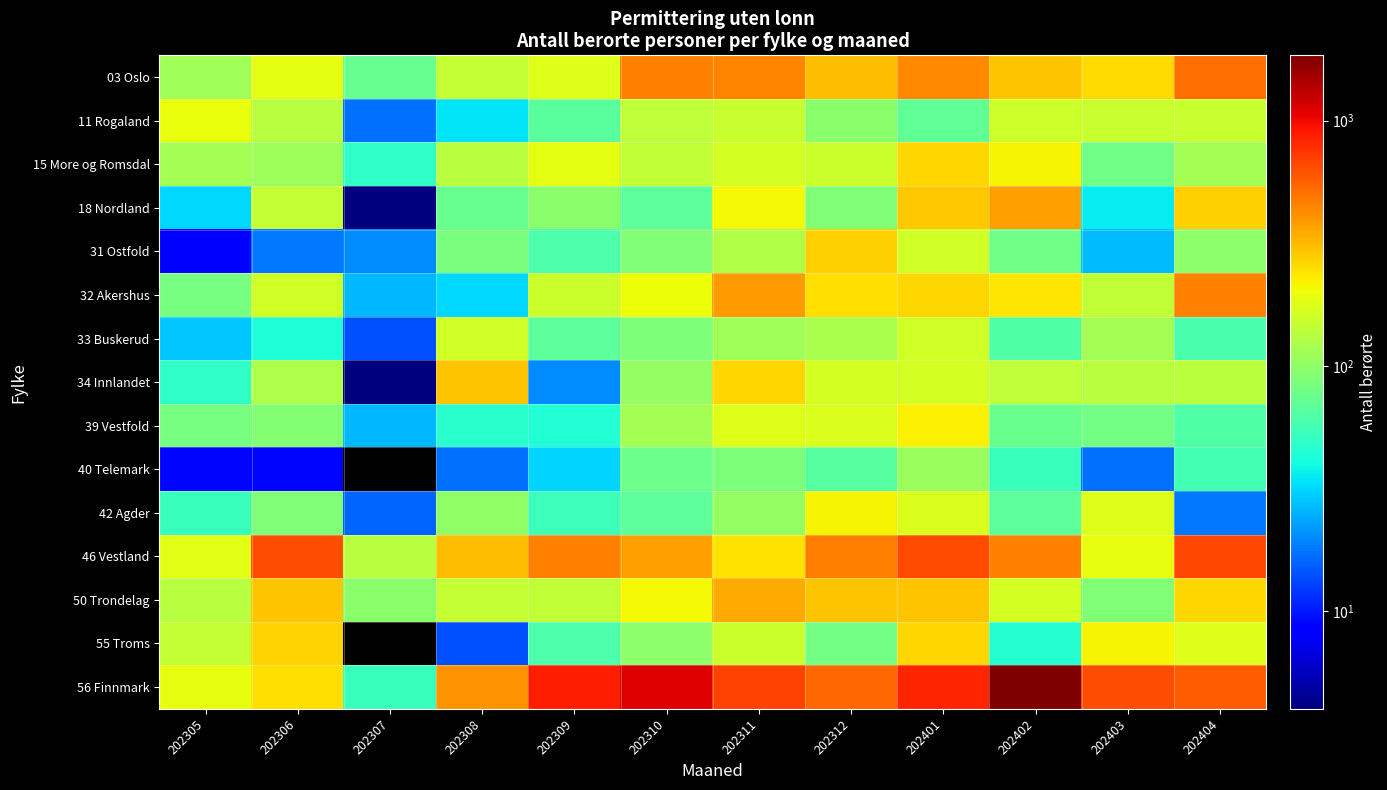

How many data points in 56 Finnmark are less than 642?

6